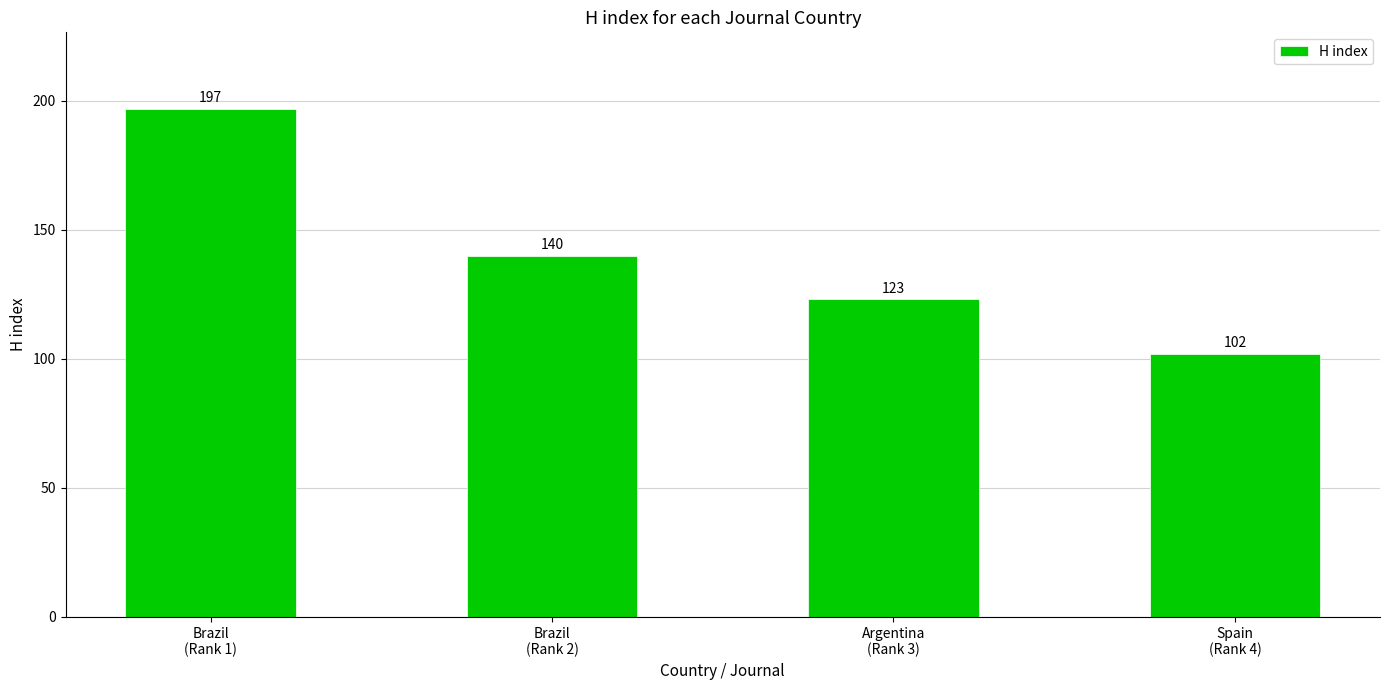

The value at Argentina
(Rank 3) is 197. True or false?

False